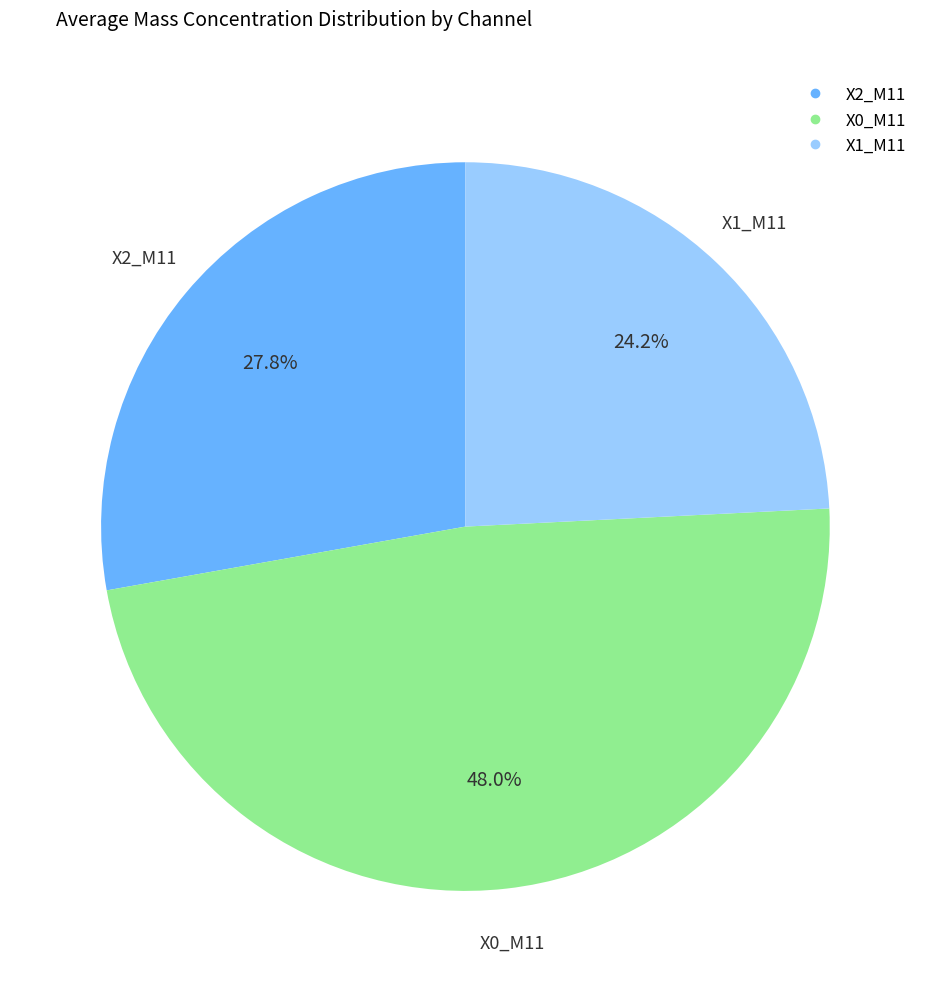

Rank the categories by value from highest to lowest.

X0_M11, X2_M11, X1_M11